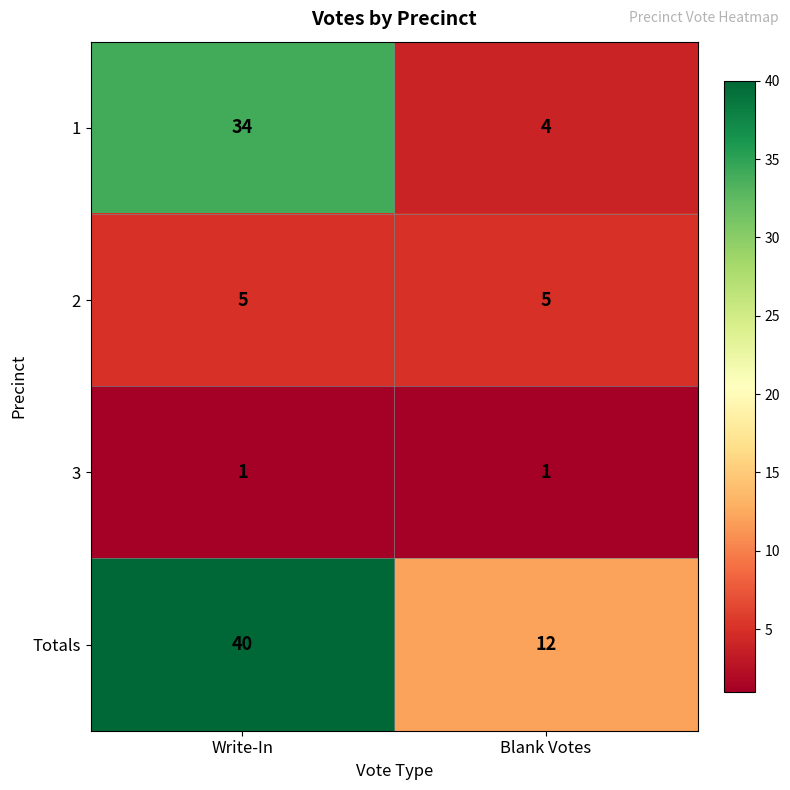

At which category is the sum across all series the highest?

Write-In